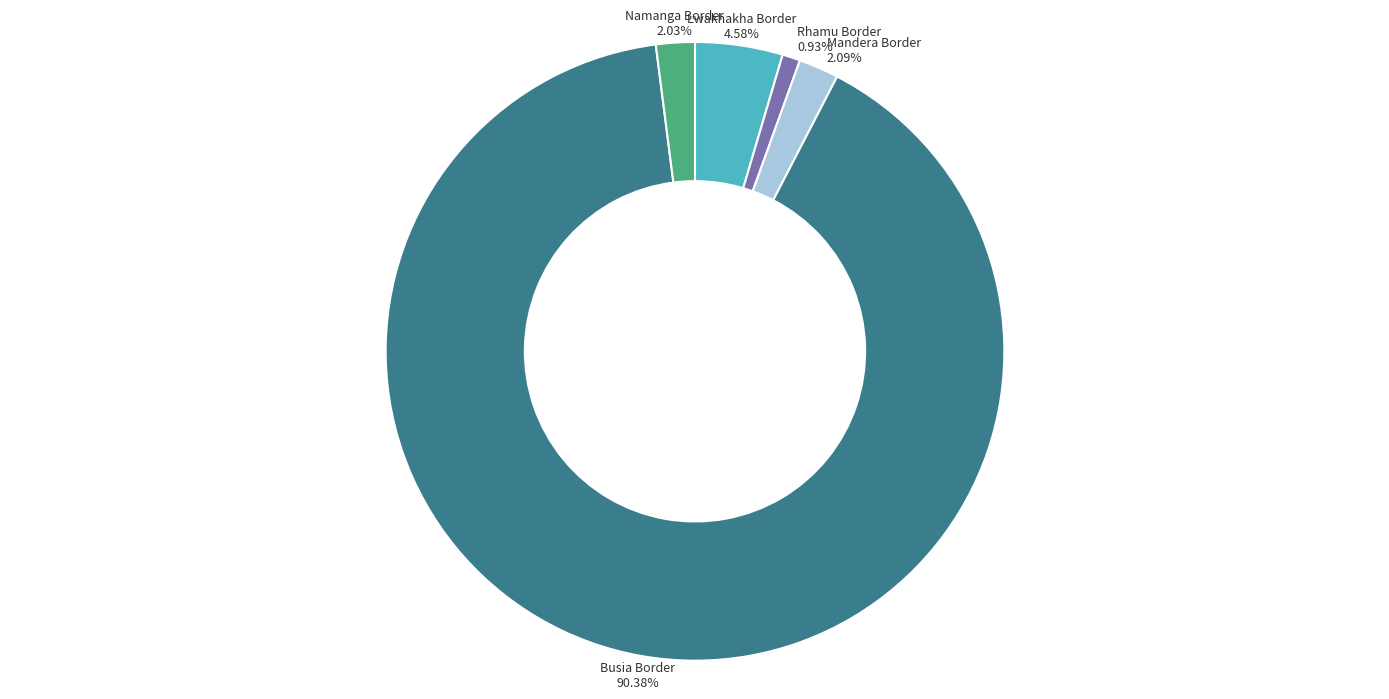

Count the number of slices in the pie.

5